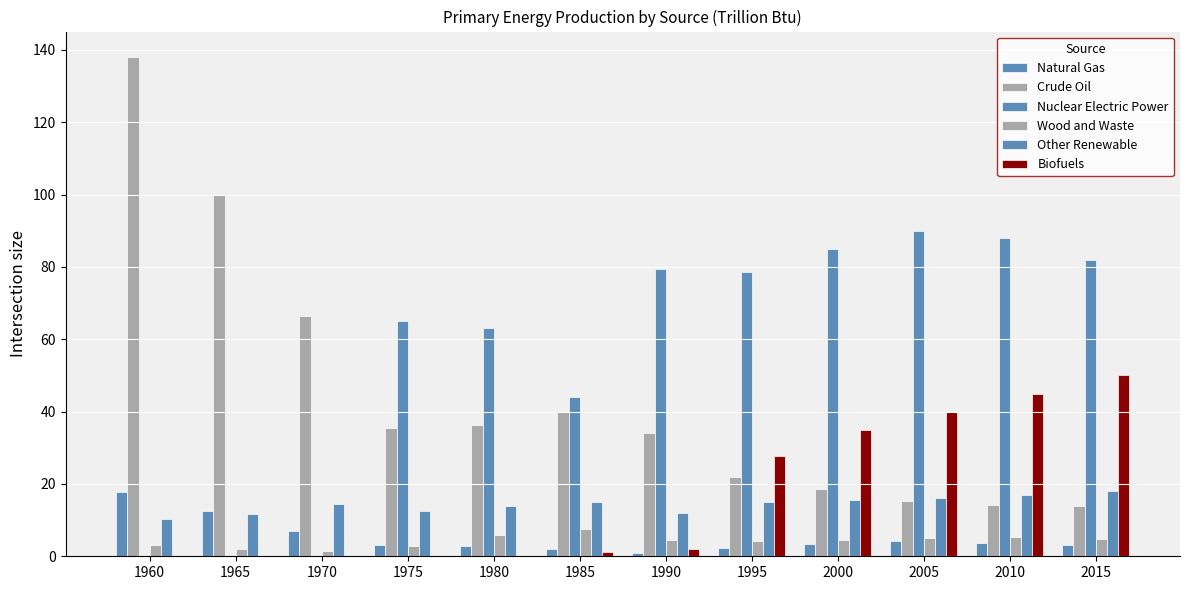

Which series has the largest total across all categories?

Nuclear Electric Power